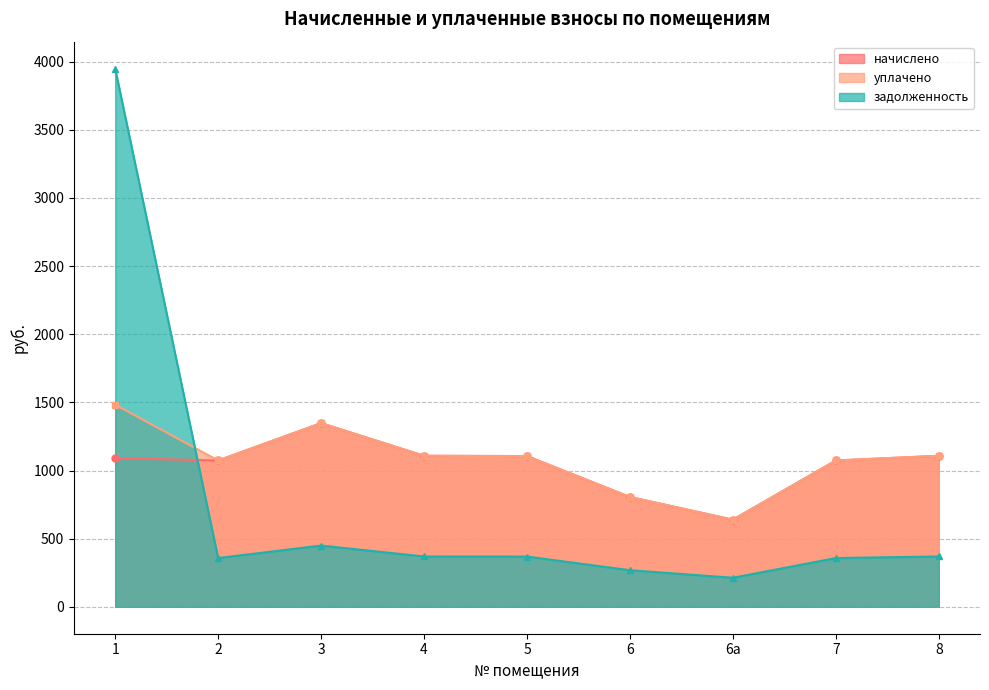

List the series in order of their peak value, highest first.

задолженность, уплачено, начислено